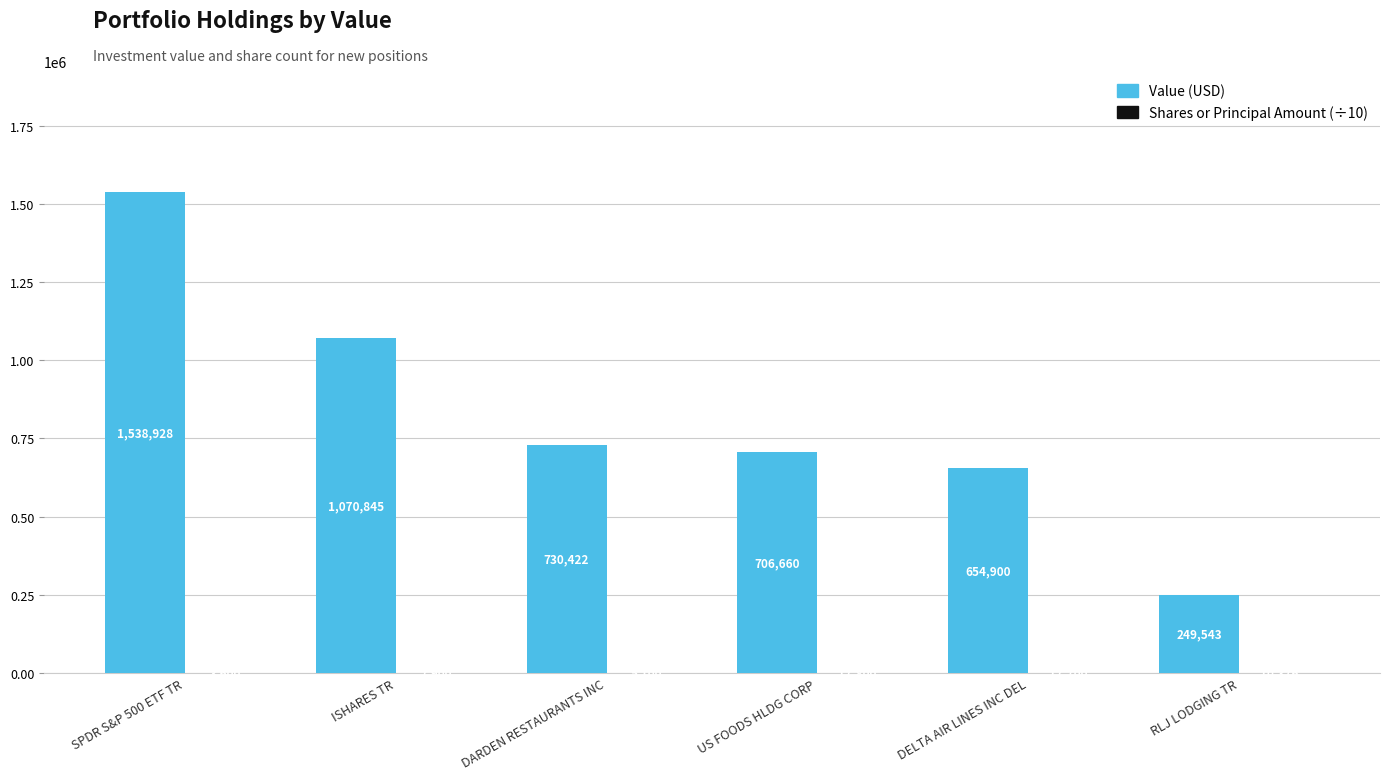

What is the total value across all series at US FOODS HLDG CORP?

708440.0